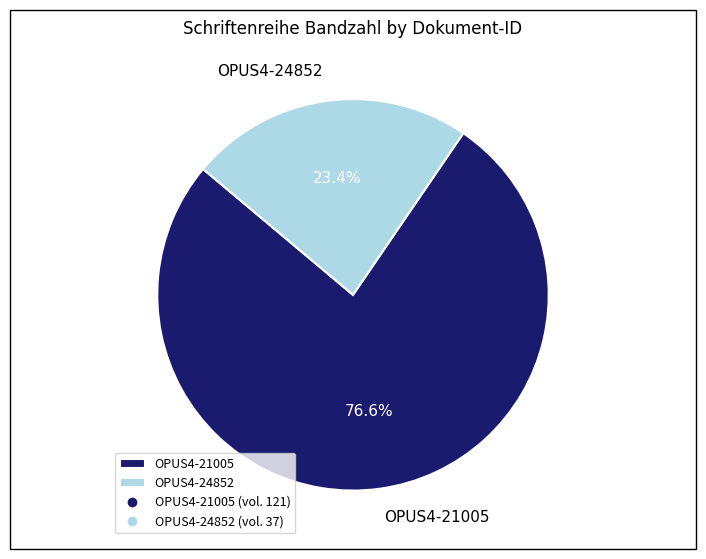

Which slice is the largest?

OPUS4-21005